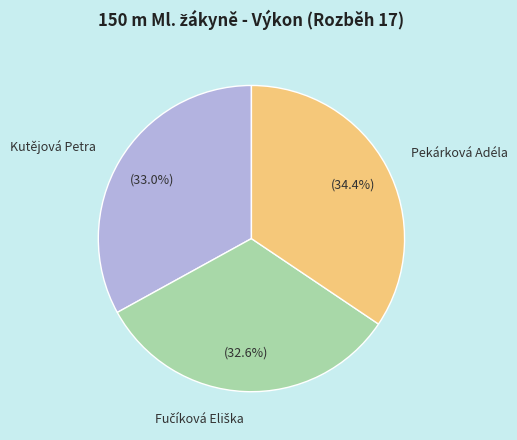

Which category has the biggest portion of the pie?

Pekárková Adéla